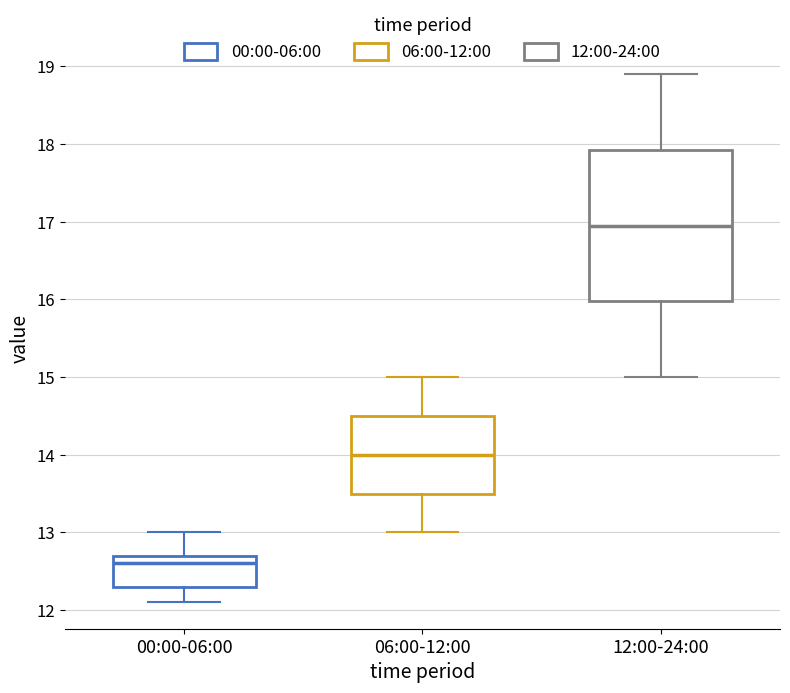

Reading left to right, read every box against the y-axis: the position of its median line, the range the box covers, and the ends of its whiskers. The values are not printed on the chart, so give them approximately, as read against the axis.

00:00-06:00: median 12.6, box 12.3 to 12.7, whiskers 12.1 to 13.0
06:00-12:00: median 14.0, box 13.5 to 14.5, whiskers 13.0 to 15.0
12:00-24:00: median 17.0, box 16.0 to 17.9, whiskers 15.0 to 18.9